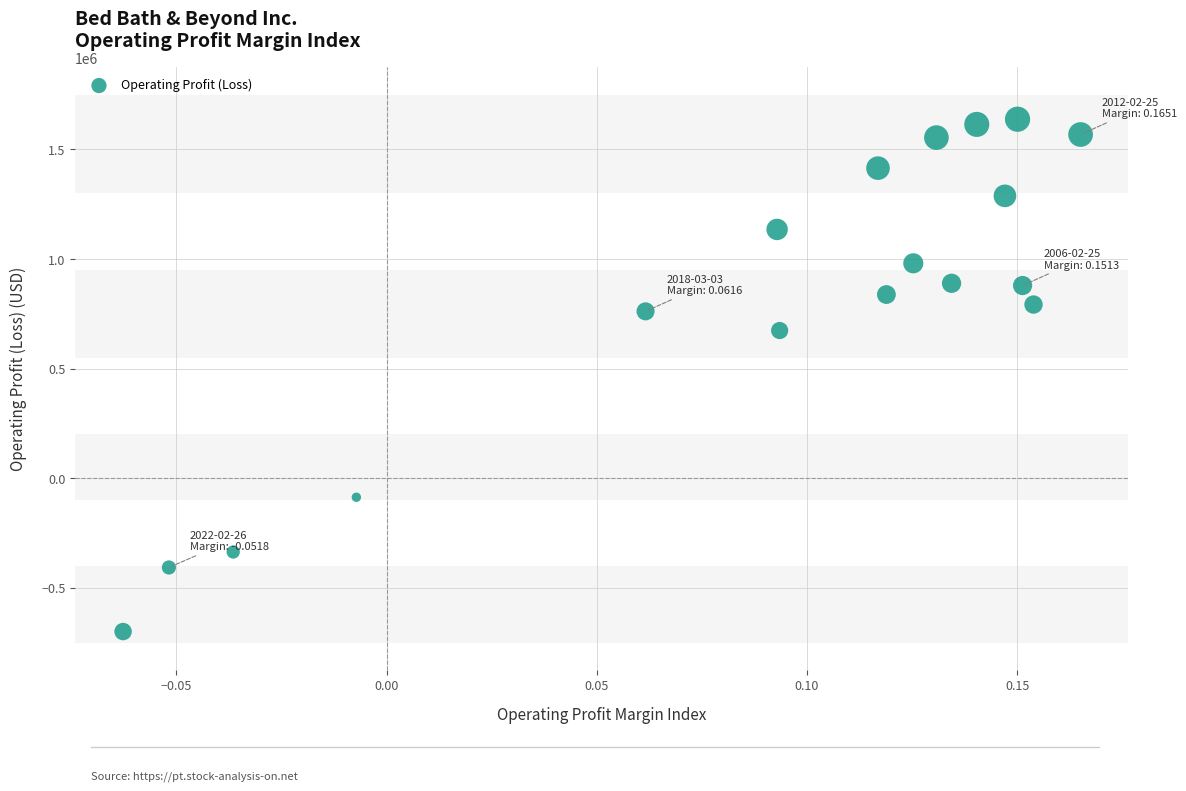

What is the range of Y values (max minus min)?

2338282